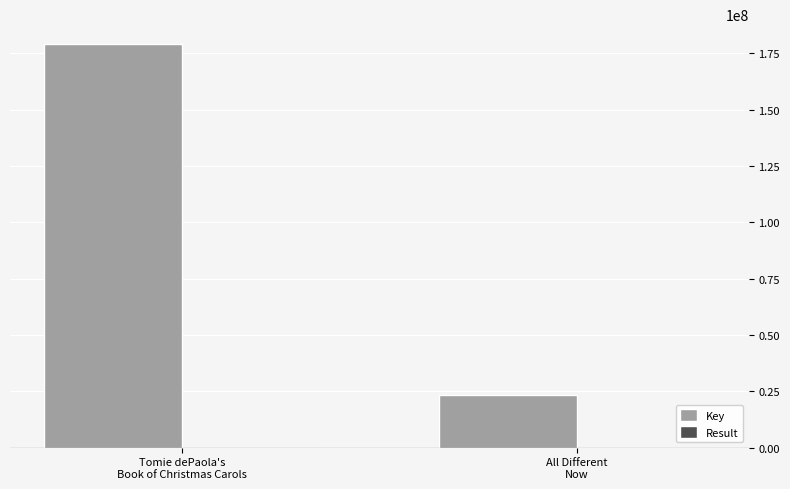

Which series has the largest range (max minus min)?

Key